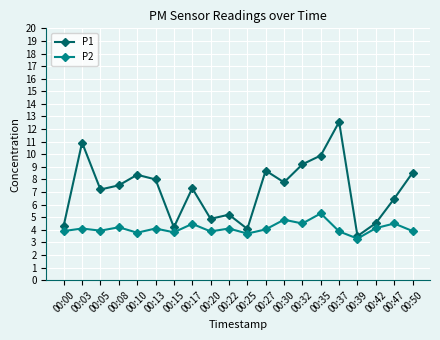

What value does the P2 series have at 00:47?

4.5